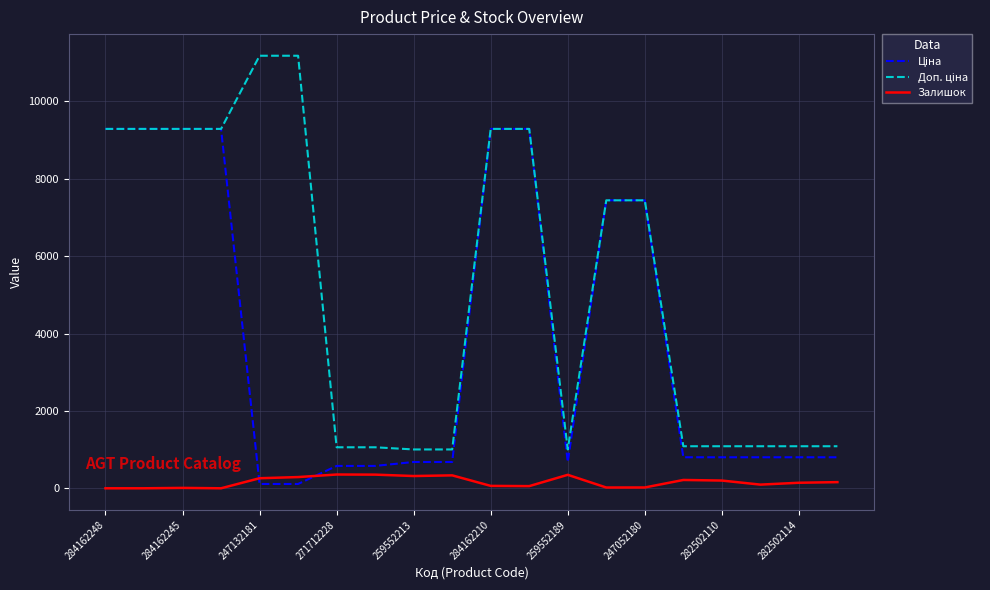

What is the maximum value shown in the chart?

11182.0